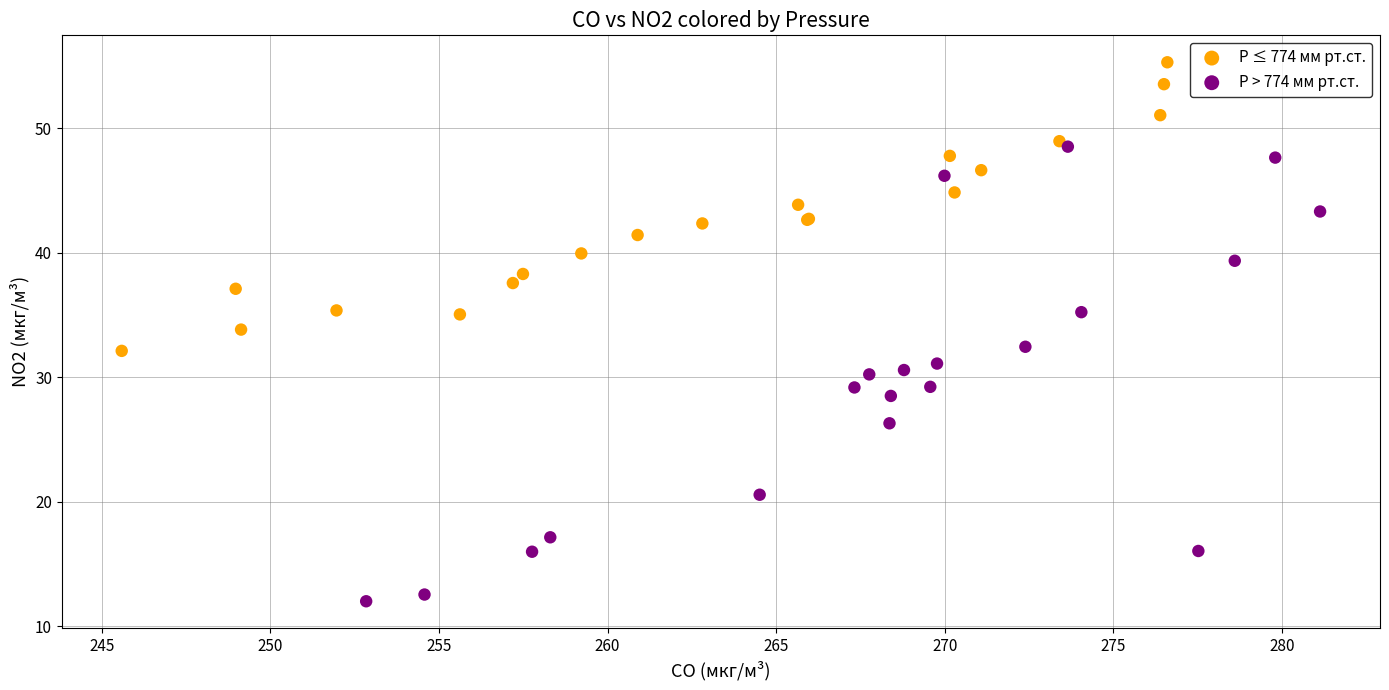

Which series reaches the minimum Y coordinate?

P > 774 мм рт.ст.